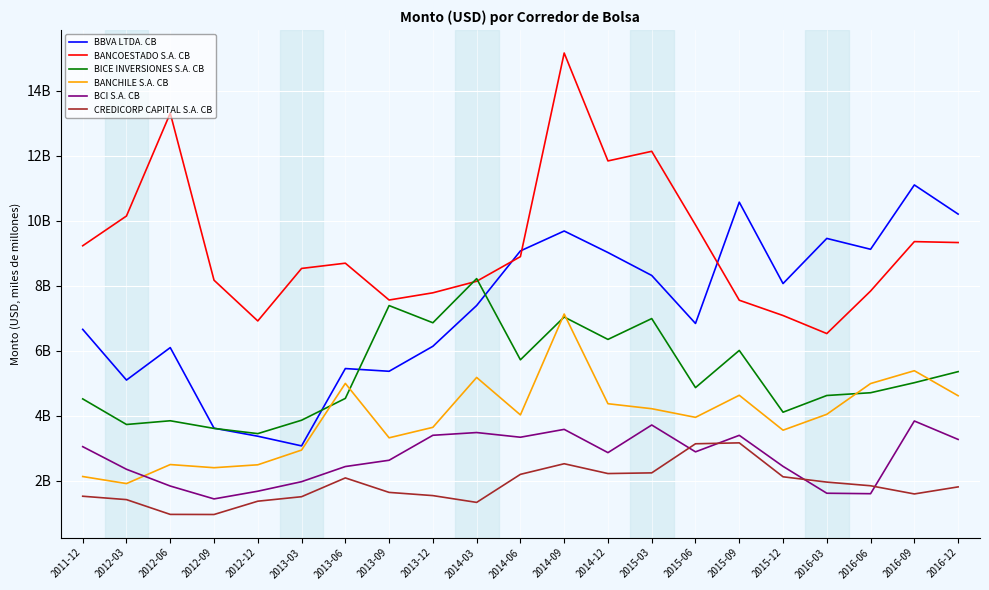

What are all the series names shown in the legend?

BBVA LTDA. CB, BANCOESTADO S.A. CB, BICE INVERSIONES S.A. CB, BANCHILE S.A. CB, BCI S.A. CB, CREDICORP CAPITAL S.A. CB